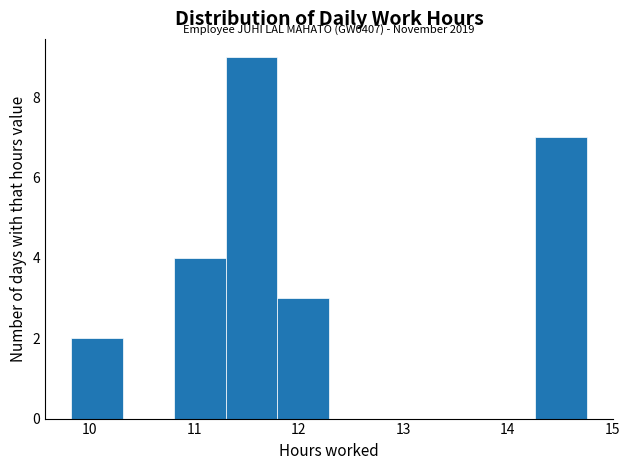

Over which range of the x-axis is the bar tallest?

11.3 to 11.8